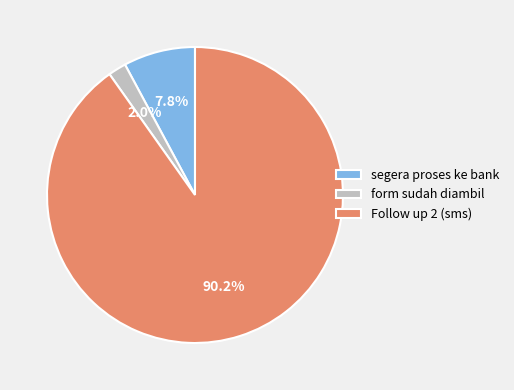

To the nearest percent, what is the difference between the segera proses ke bank and form sudah diambil slice percentages?

6%